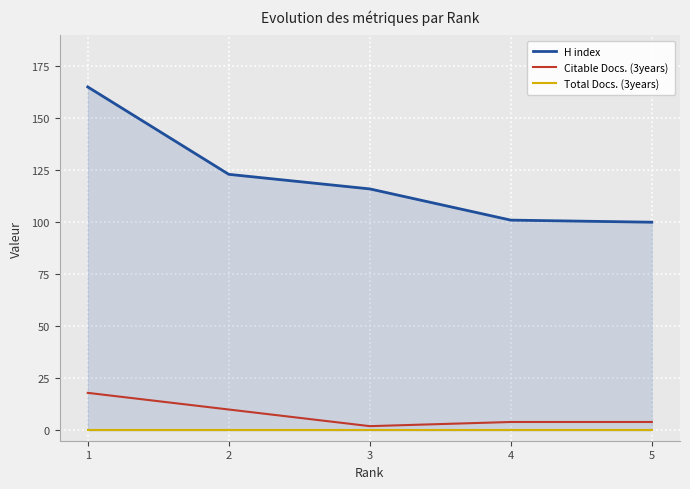

Reading right to left, transcribe all the data shown in this chart.

H index: 100	101	116	123	165
Citable Docs. (3years): 4	4	2	10	18
Total Docs. (3years): 0	0	0	0	0